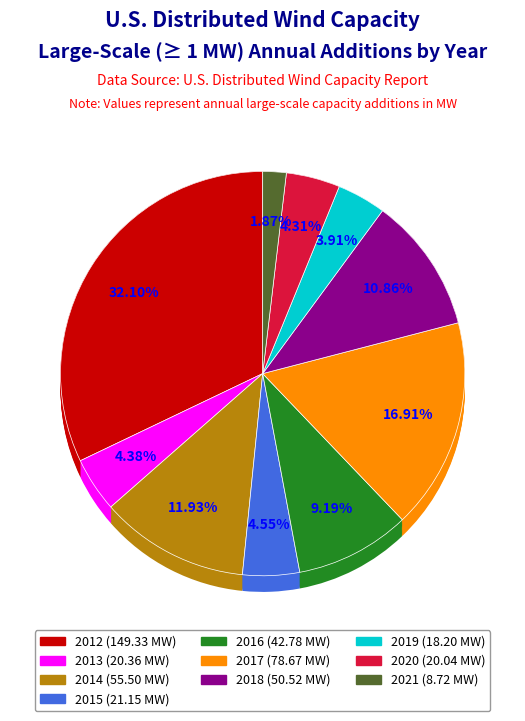

Does 2021 account for over 50% of the chart?

No